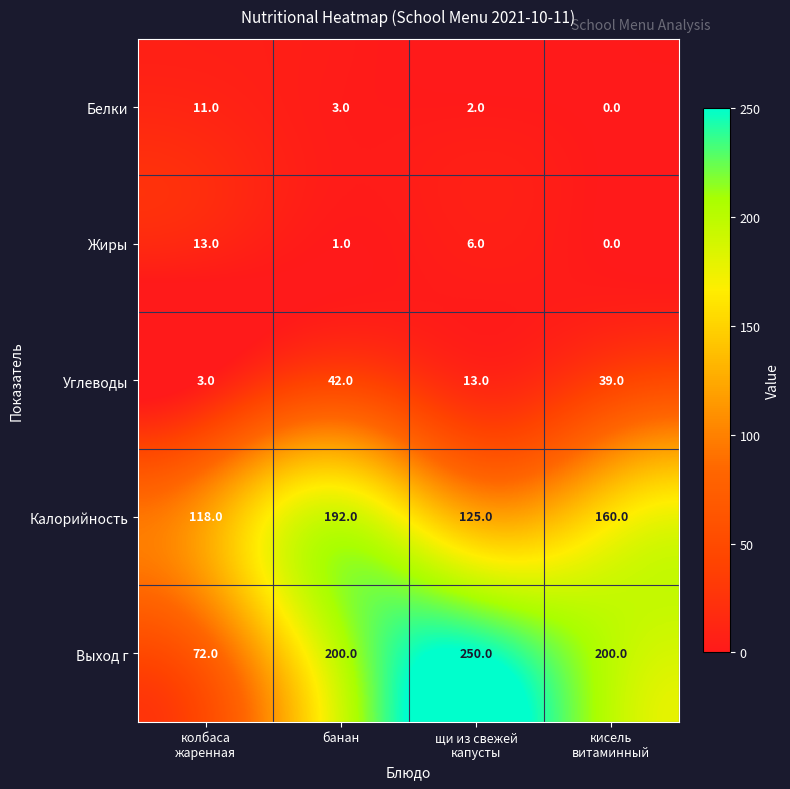

Reading left to right, extract all data points from this chart.

Белки: 11	3	2	0
Жиры: 13	1	6	0
Углеводы: 3	42	13	39
Калорийность: 118	192	125	160
Выход г: 72	200	250	200